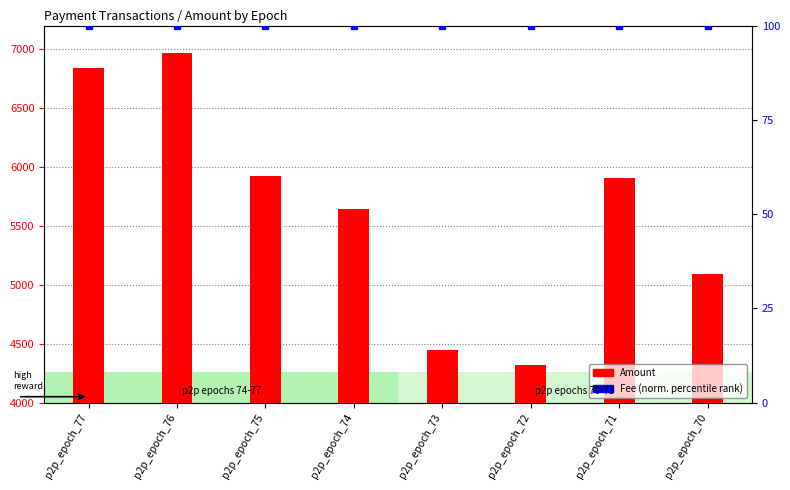

At which label is Fee (percentile rank) closest to 100?

p2p_epoch_77